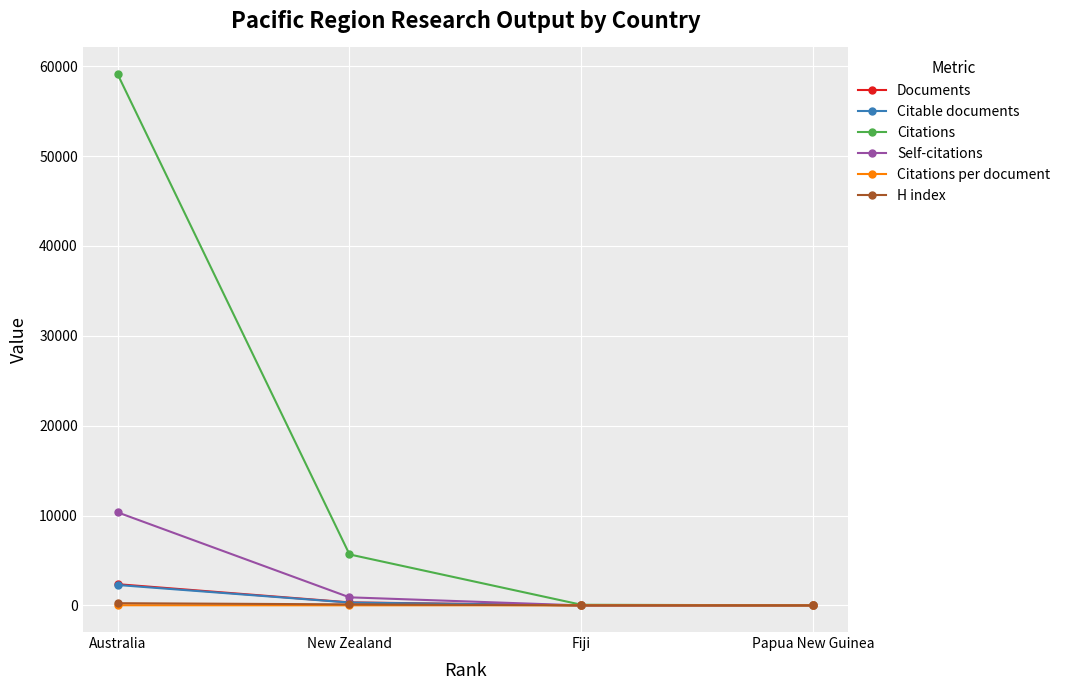

Which series changed the most between Australia and Fiji?

Citations